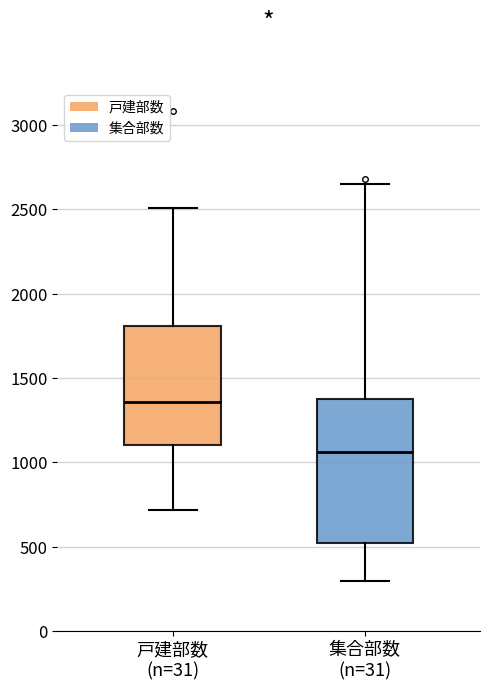

Which box's median line is the lowest?

集合部数 (n=31)